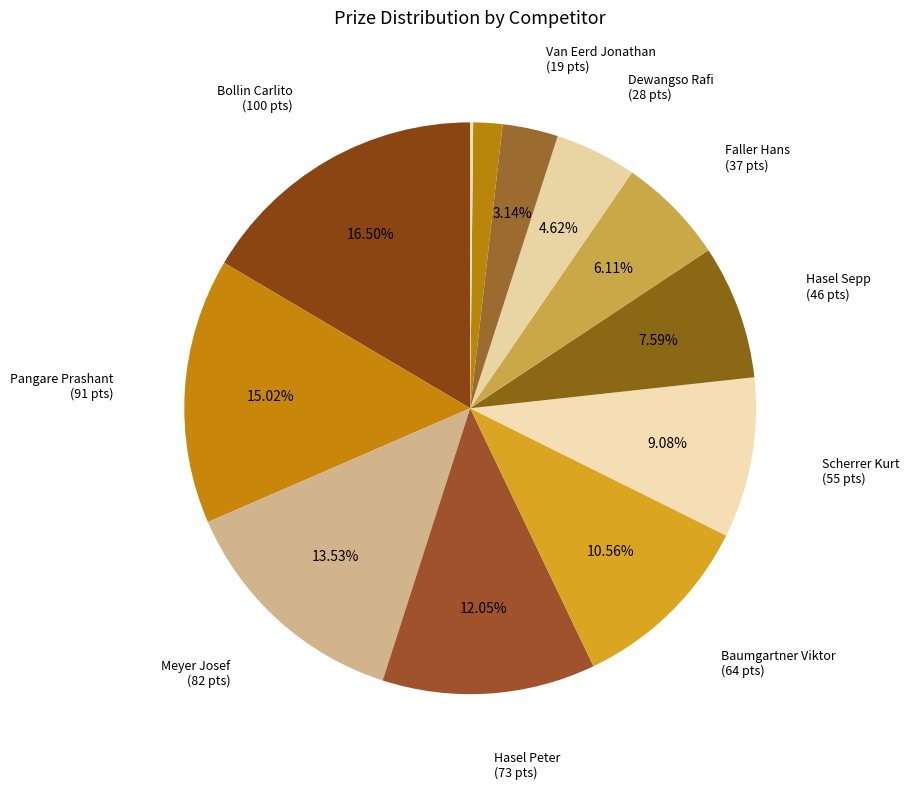

Rank the categories by value from highest to lowest.

Bollin Carlito, Pangare Prashant, Meyer Josef, Hasel Peter, Baumgartner Viktor, Scherrer Kurt, Hasel Sepp, Faller Hans, Dewangso Rafi, Van Eerd Jonathan, Bruderer Fritz, Wetzel Martina